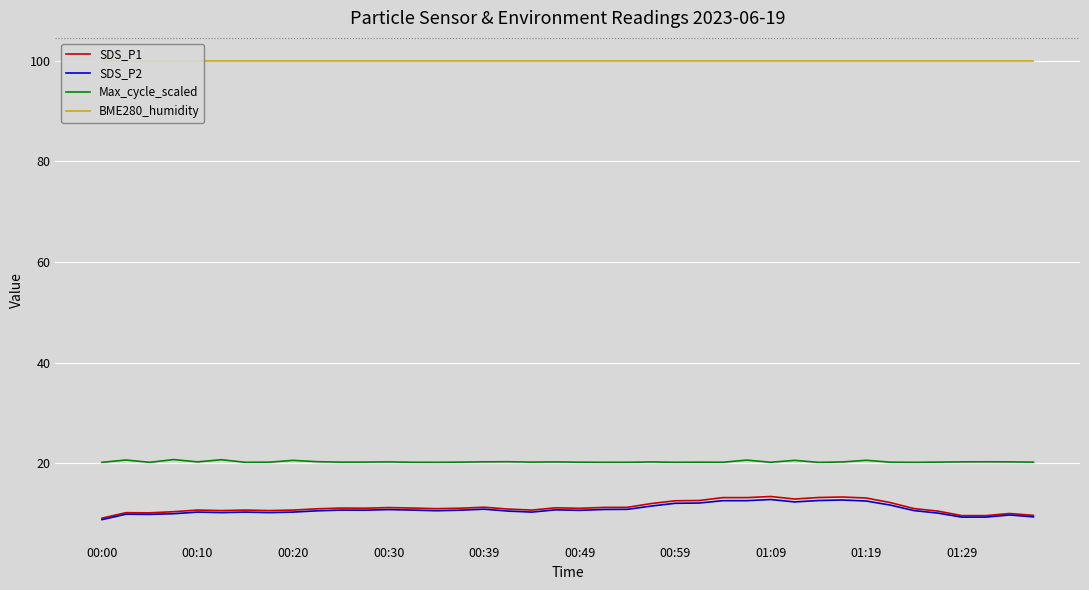

The SDS_P1 series shows 12.6 at 25. True or false?

True